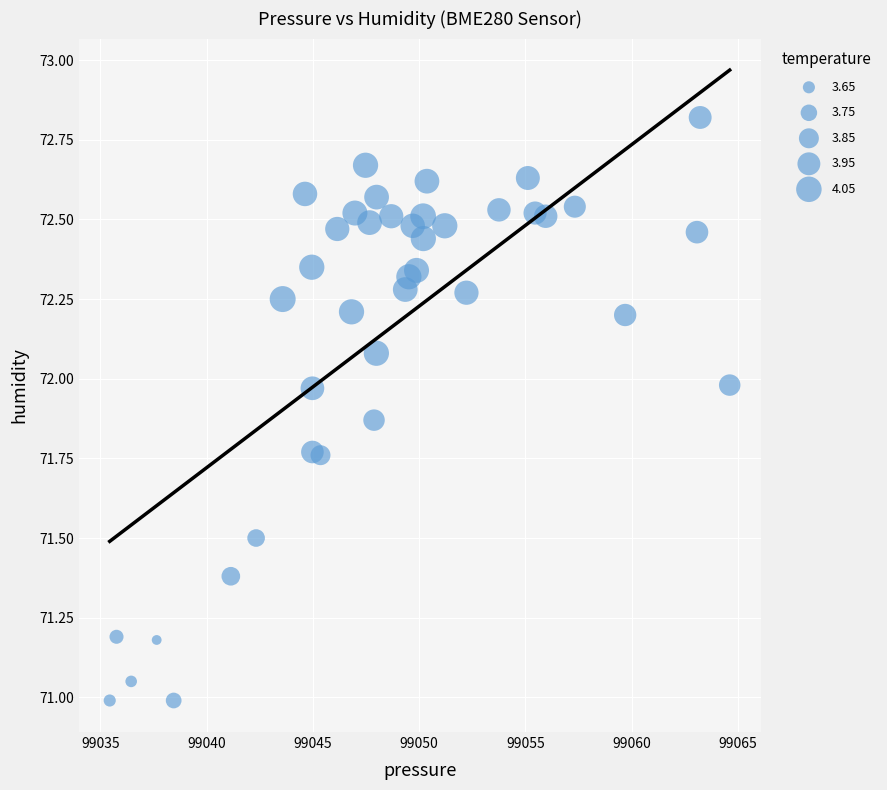

What is the range of X values (max minus min)?

29.2